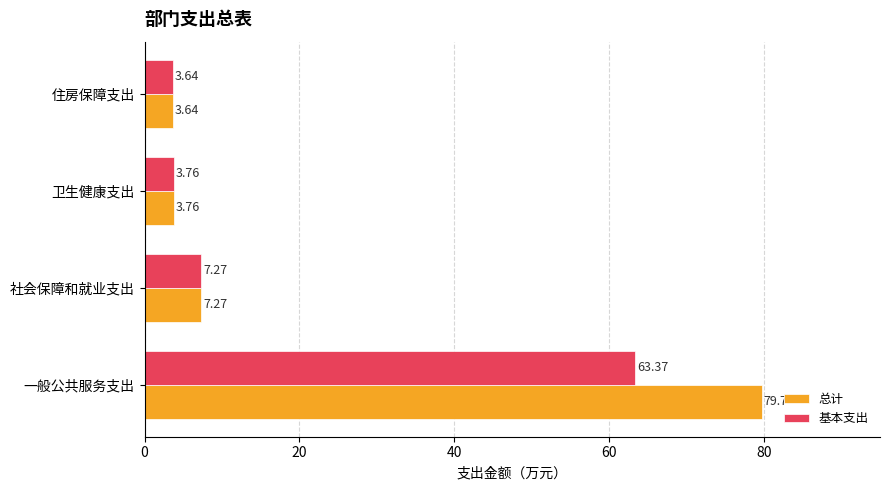

Is the value of 总计 at 一般公共服务支出 greater than the value of 基本支出 at 社会保障和就业支出?

Yes